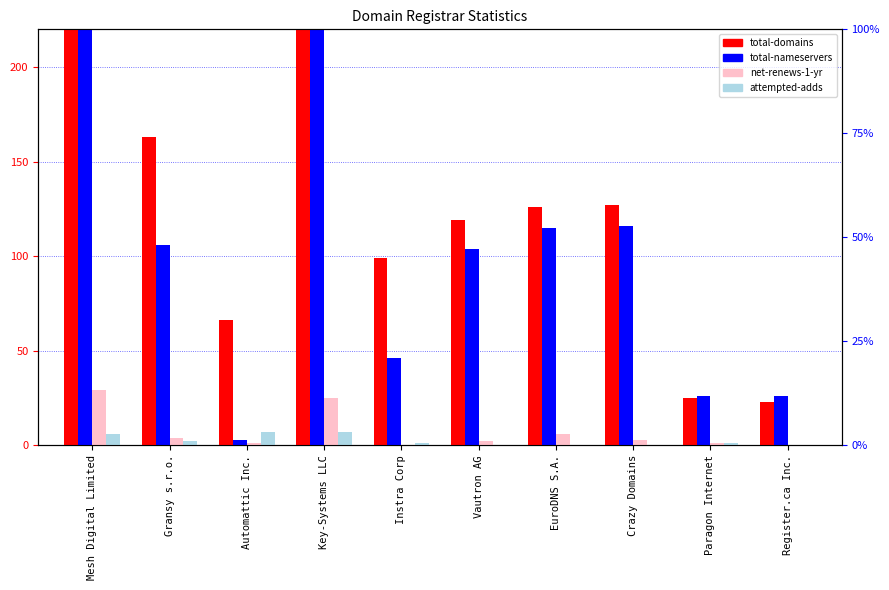

What is the approximate value of total-nameservers at Crazy Domains, to the nearest 50?

100